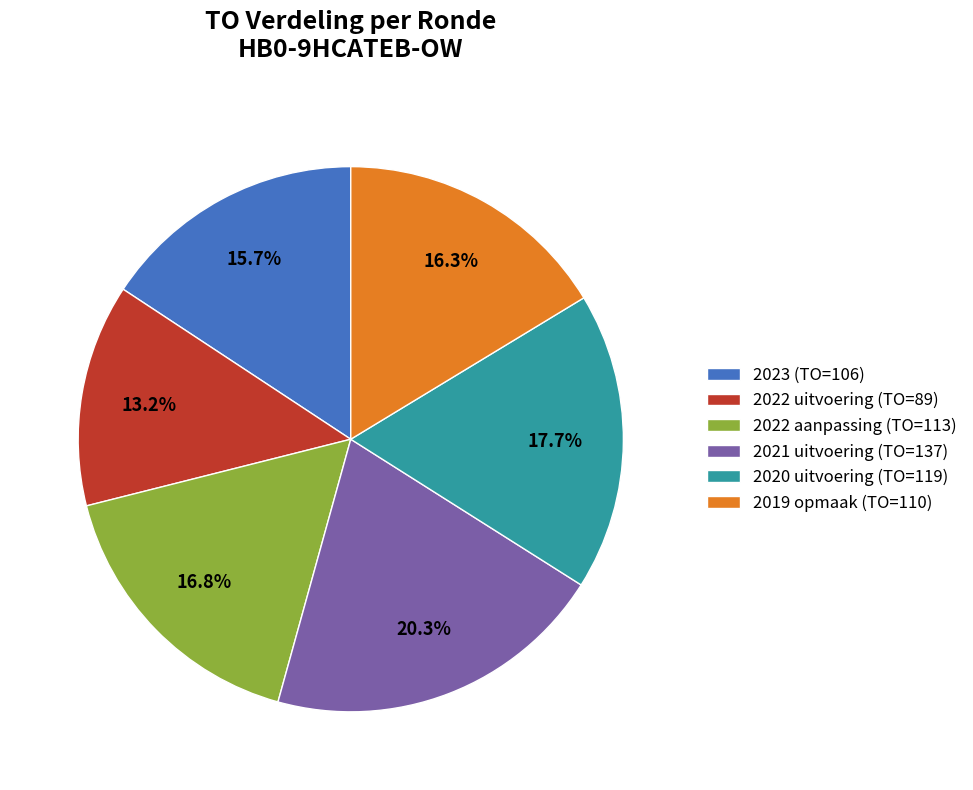

Is 2022 aanpassing (TO=113) the majority of the pie?

No